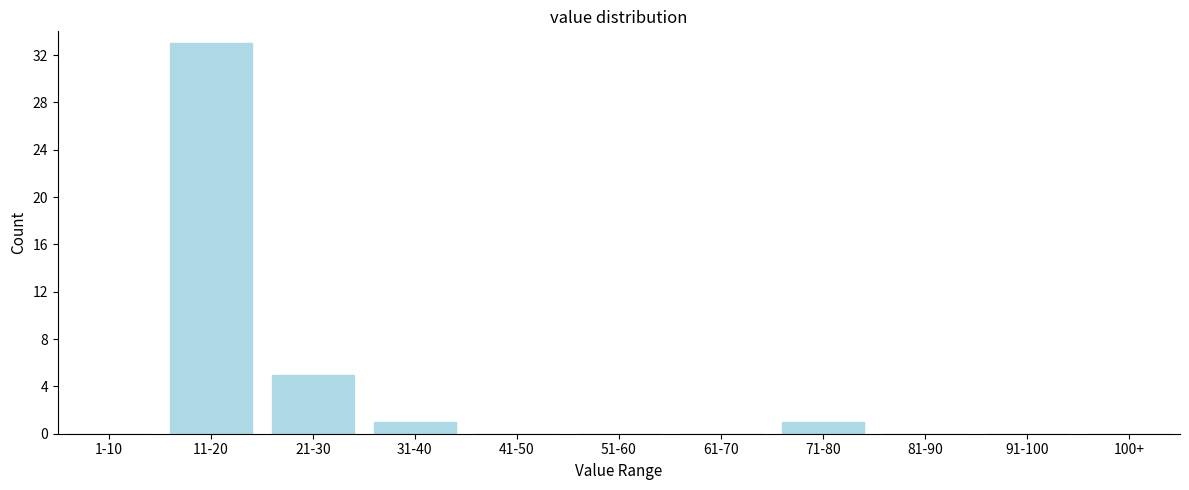

Reading left to right, transcribe all the data shown in this chart.

1-10=0	11-20=33	21-30=5	31-40=1	41-50=0	51-60=0	61-70=0	71-80=1	81-90=0	91-100=0	100+=0